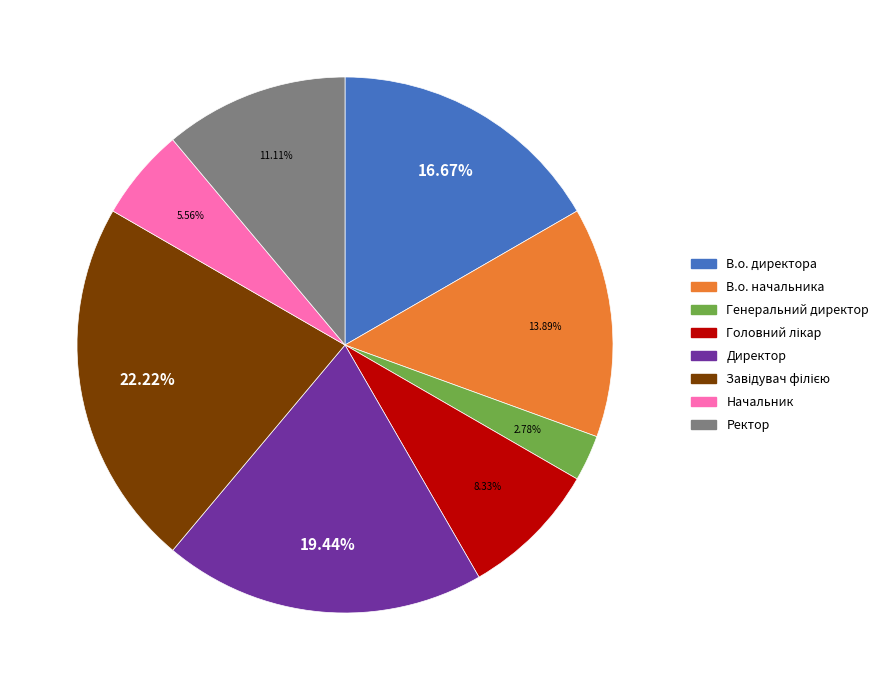

How much of the chart is everything except Директор?

80.6%